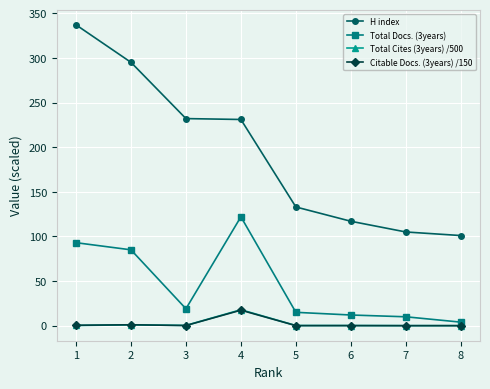

What is the value of the Citable Docs. (3years) /150 point at the 1st from the left?

0.5